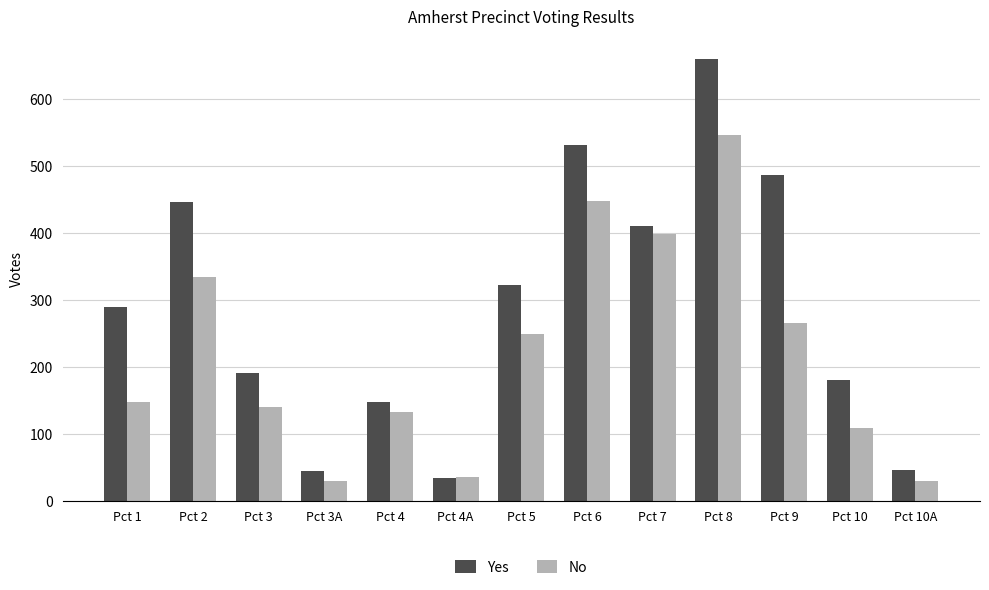

What is the difference between the Yes values at Pct 9 and Pct 4?

338